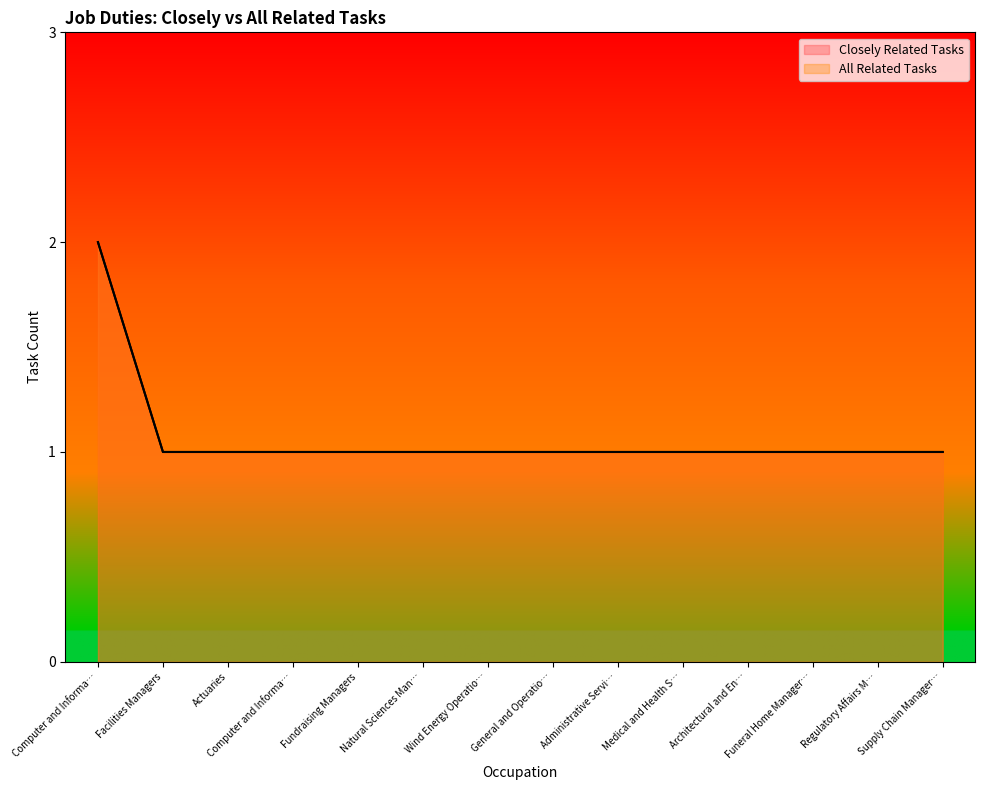

Does the chart display data point markers on the line(s)?

No